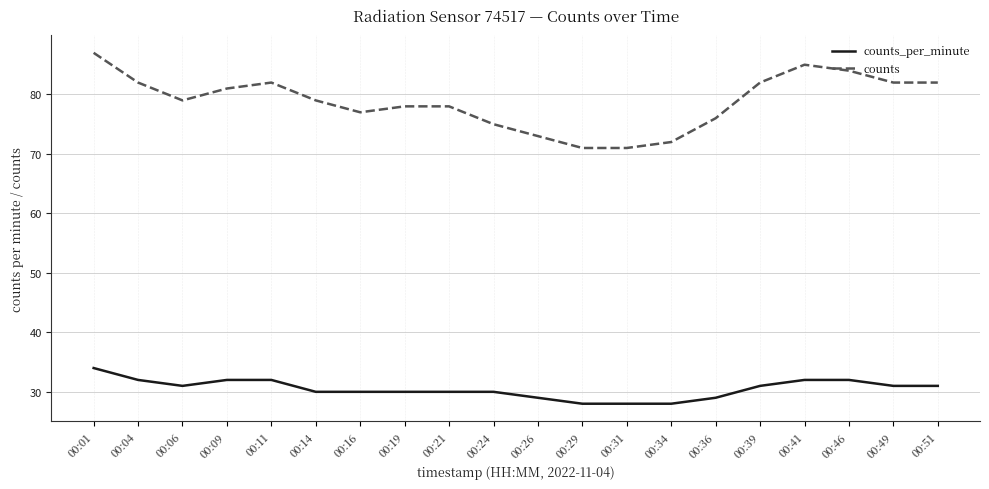

Reading left to right, extract all data points from this chart.

counts_per_minute: 34	32	31	32	32	30	30	30	30	30	29	28	28	28	29	31	32	32	31	31
counts: 87	82	79	81	82	79	77	78	78	75	73	71	71	72	76	82	85	84	82	82